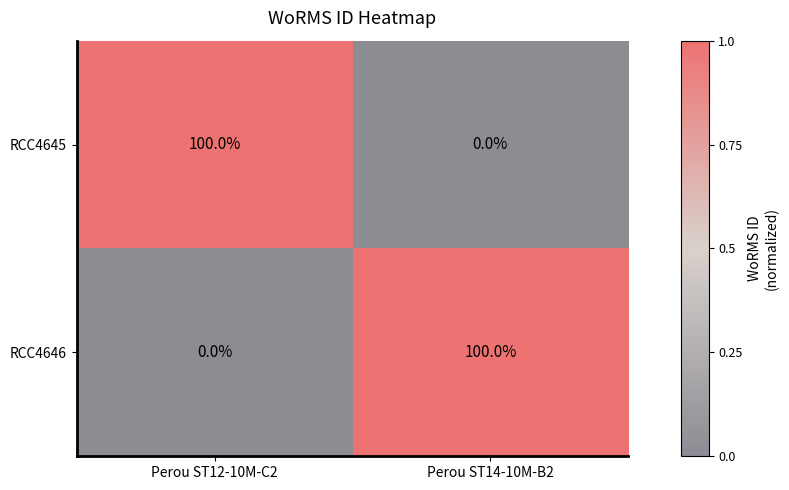

At how many categories does at least one series exceed 0?

2